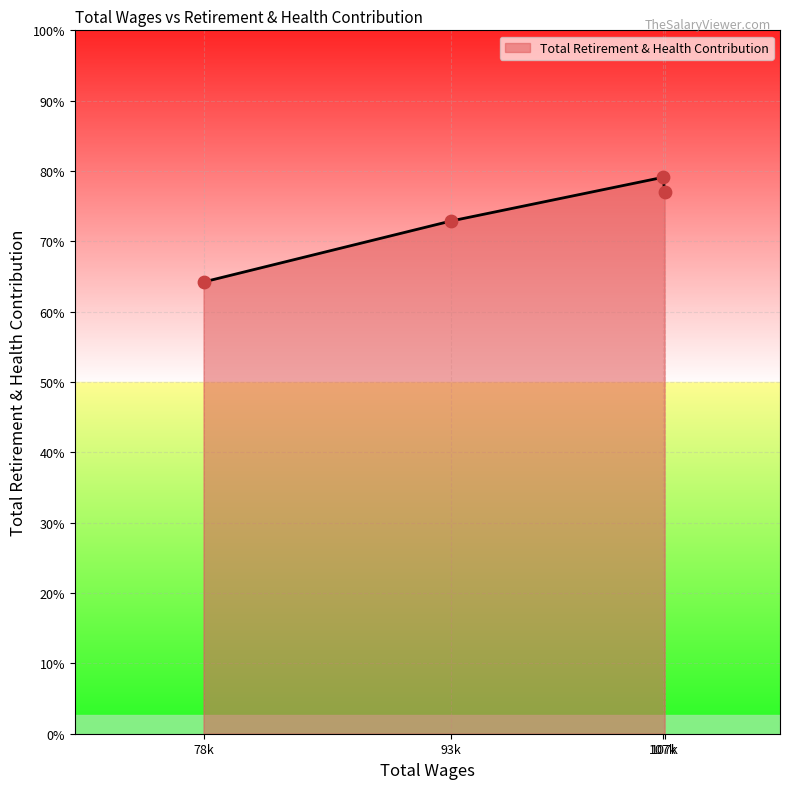

Is this an area chart (filled region under the line)?

Yes